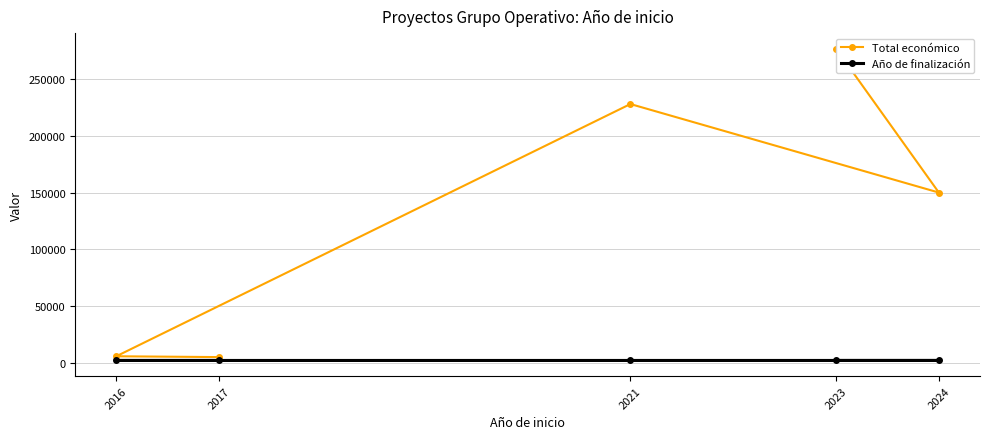

Which category has the highest value in the Año de finalización series?

2024